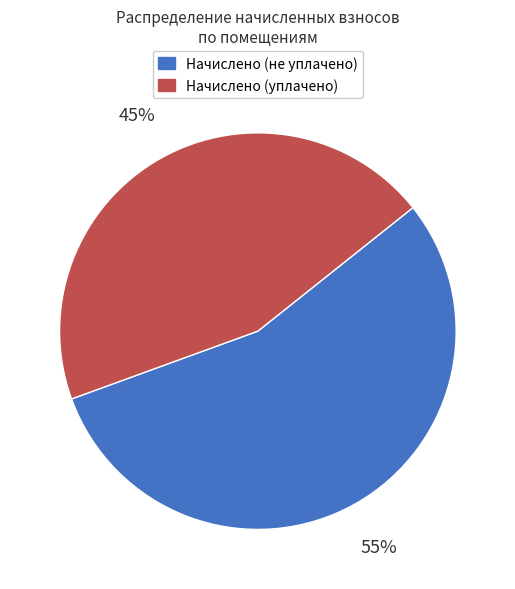

Is there a majority slice in this chart?

Yes